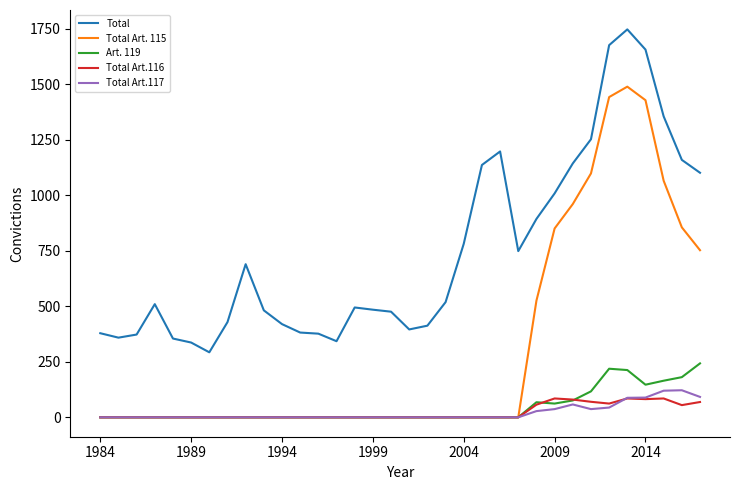

True or false: Total and Total Art.116 intersect in this chart.

False